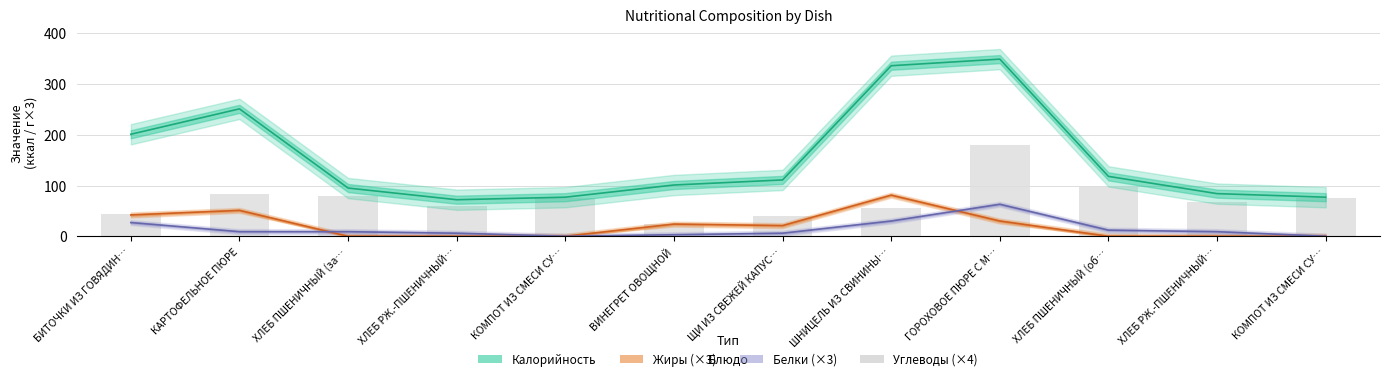

List the series in order of their peak value, highest first.

Калорийность, Углеводы (×4), Жиры, Белки